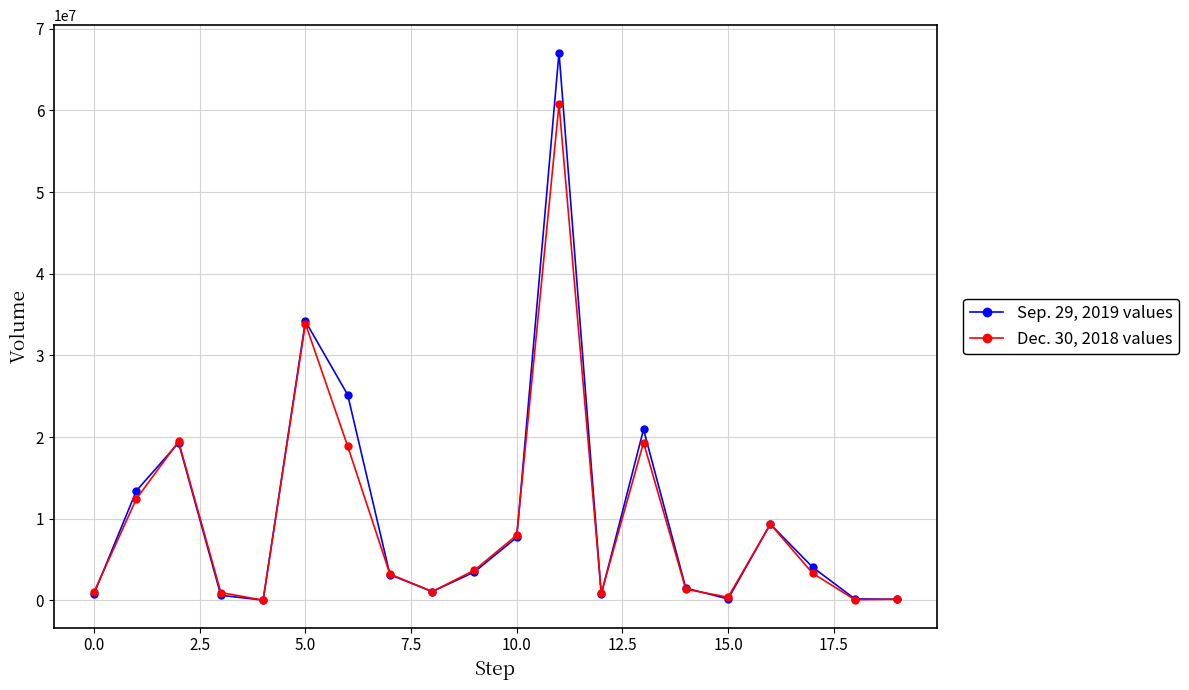

What is the greatest value displayed?

67073043